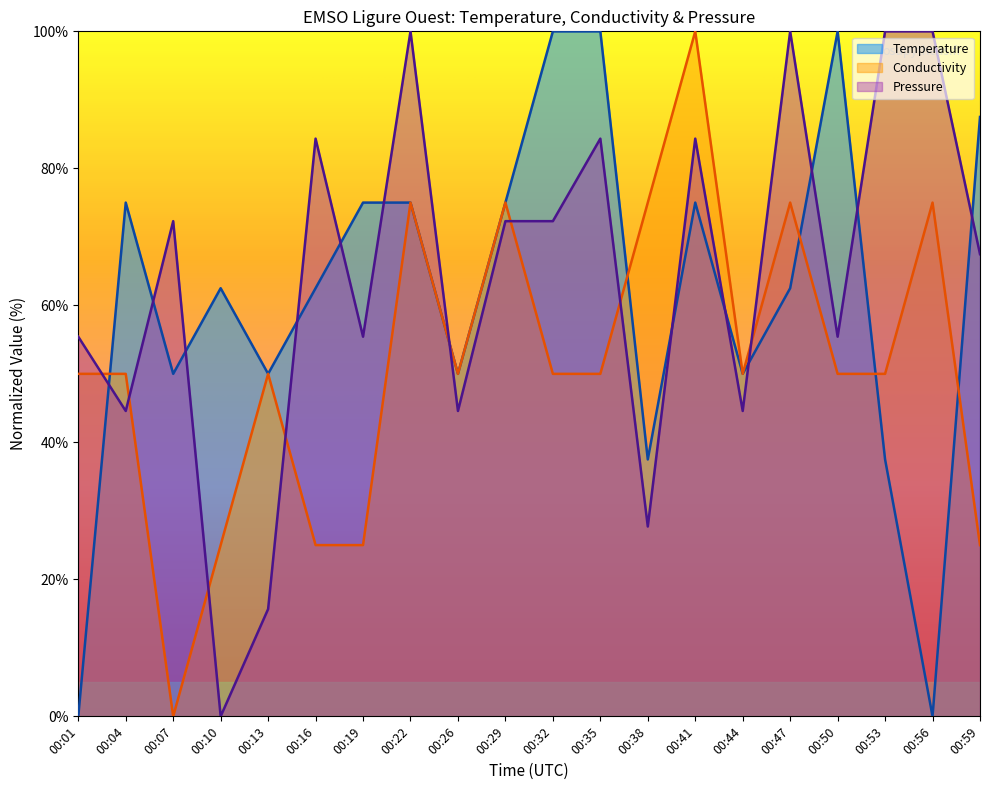

How many lines are shown in the chart?

3